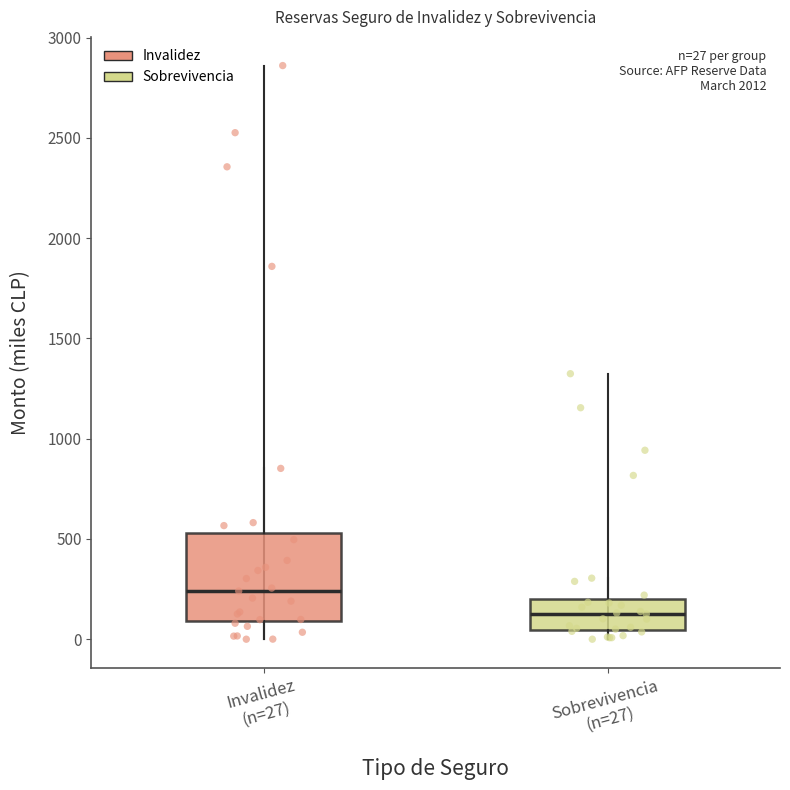

Which box is the tallest, from its lower edge to its upper edge?

Invalidez (n=27)